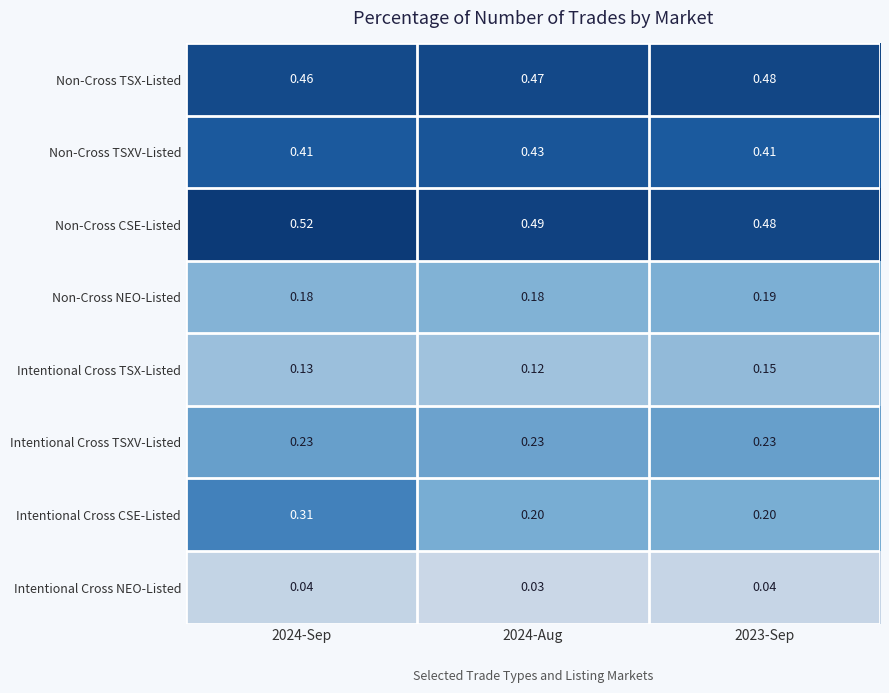

Which series has the largest total across all categories?

Non-Cross CSE-Listed